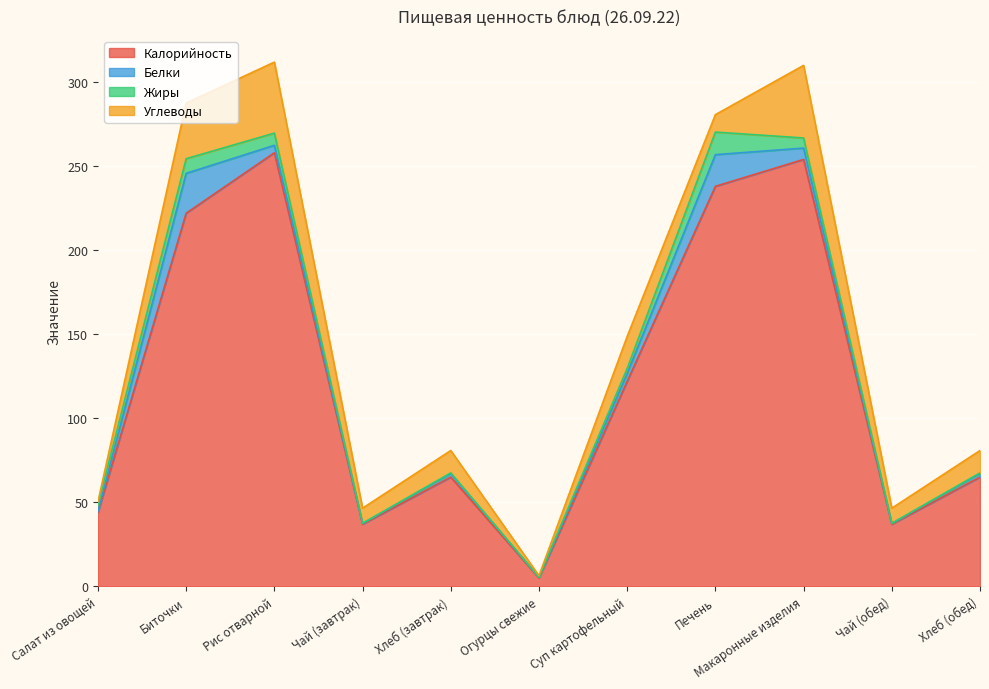

What is the minimum value for Белки?

0.3